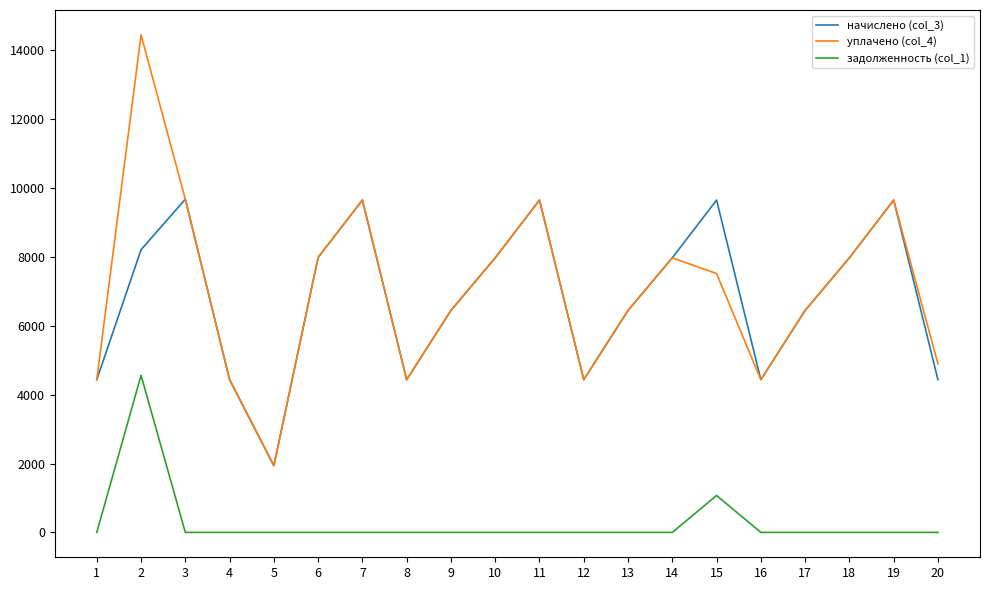

At which category does the chart reach its peak across all series?

2